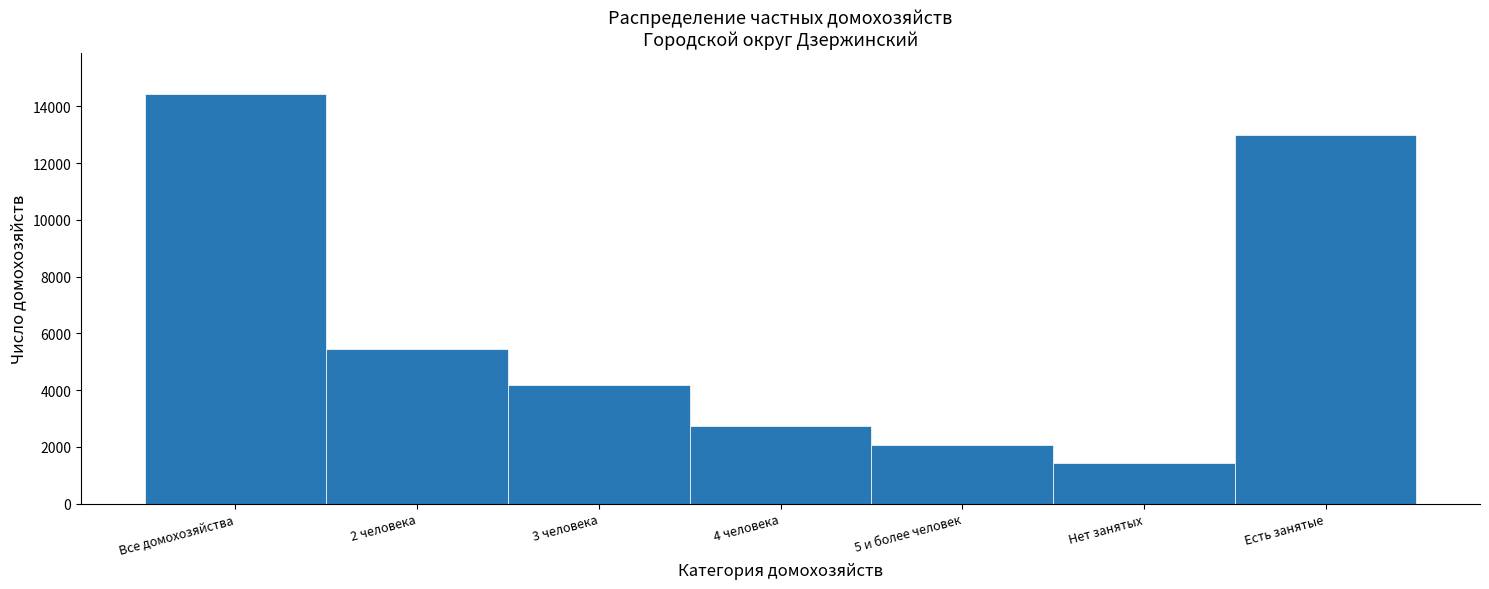

Reading left to right, extract all data points from this chart.

14426	5440	4198	2731	2057	1433	12993